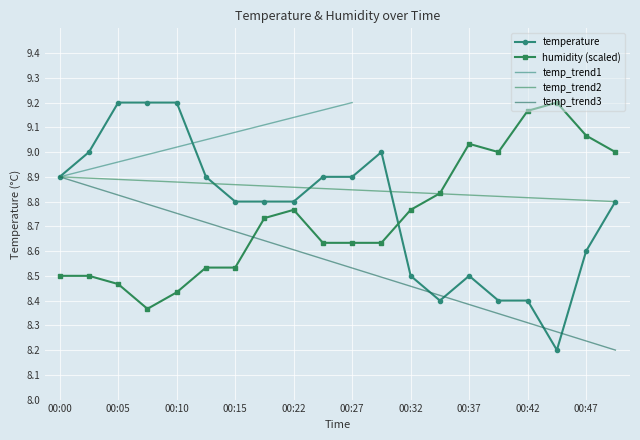

Which series ends up on top after the final intersection of humidity (scaled) and temperature?

humidity (scaled)